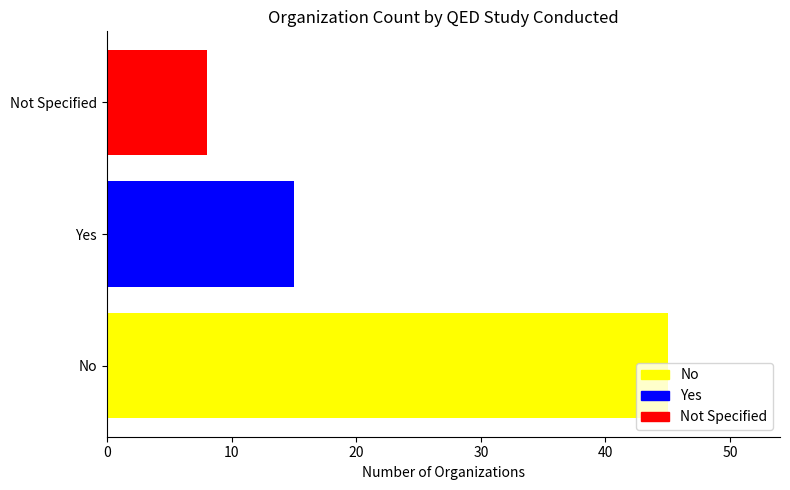

True or false: the data shows 26 at No.

False